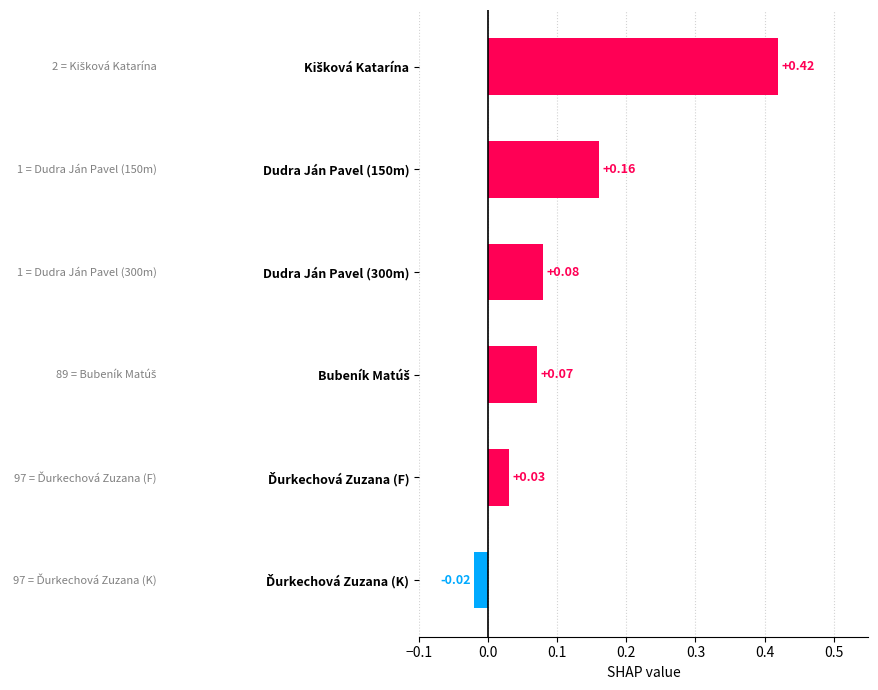

How many positive values are there?

5